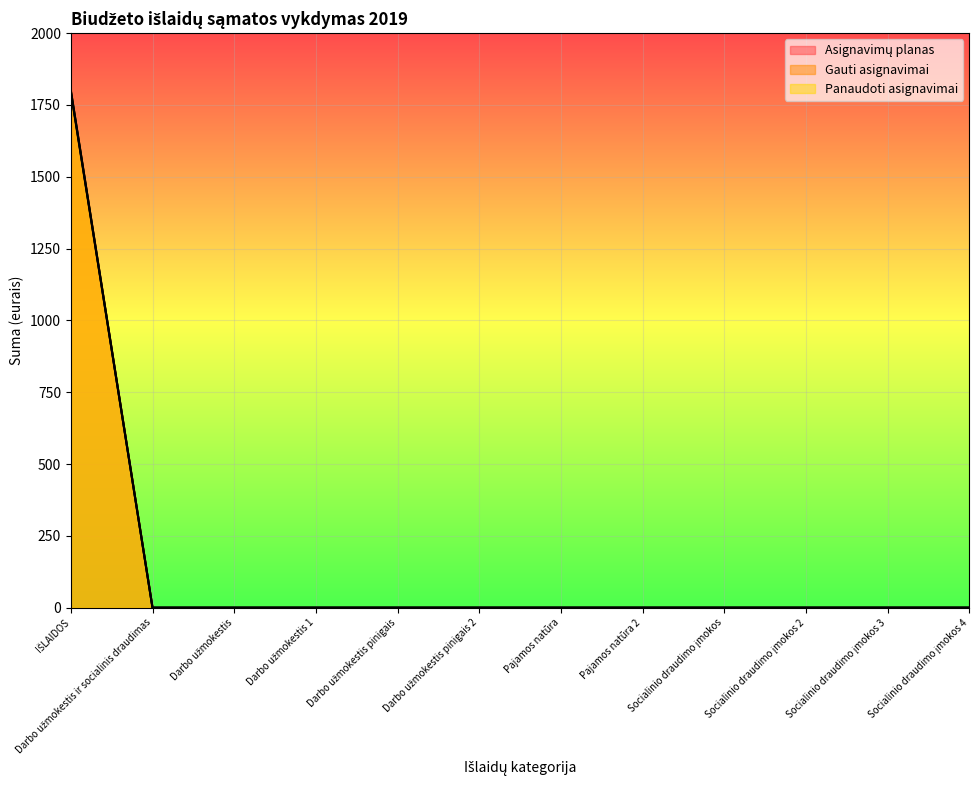

What position from the right is IŠLAIDOS?

12